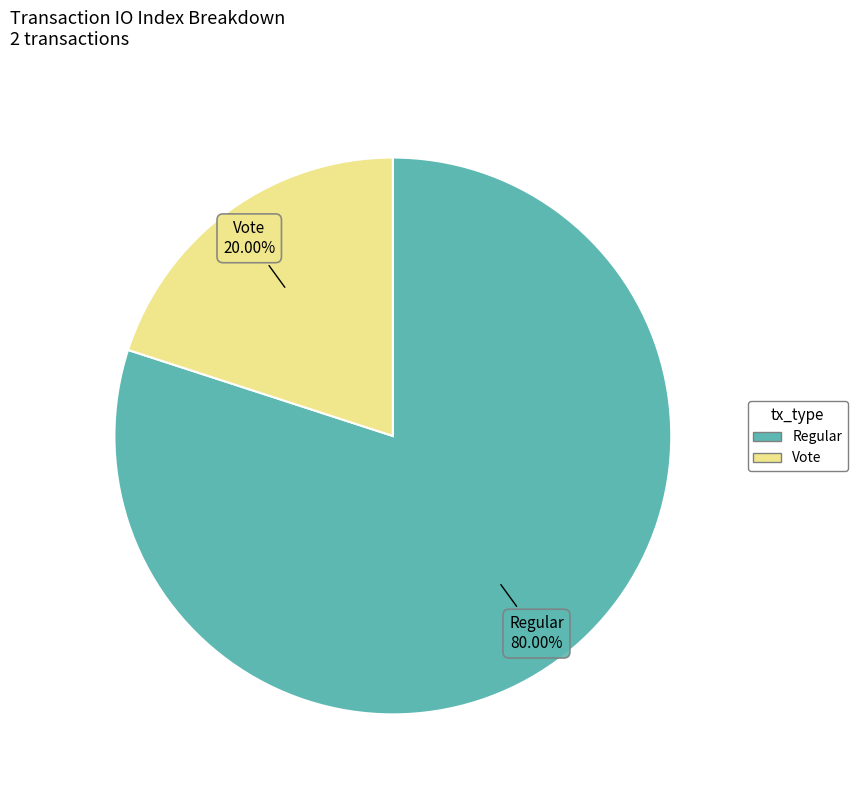

Is there any slice that represents more than half of the pie?

Yes